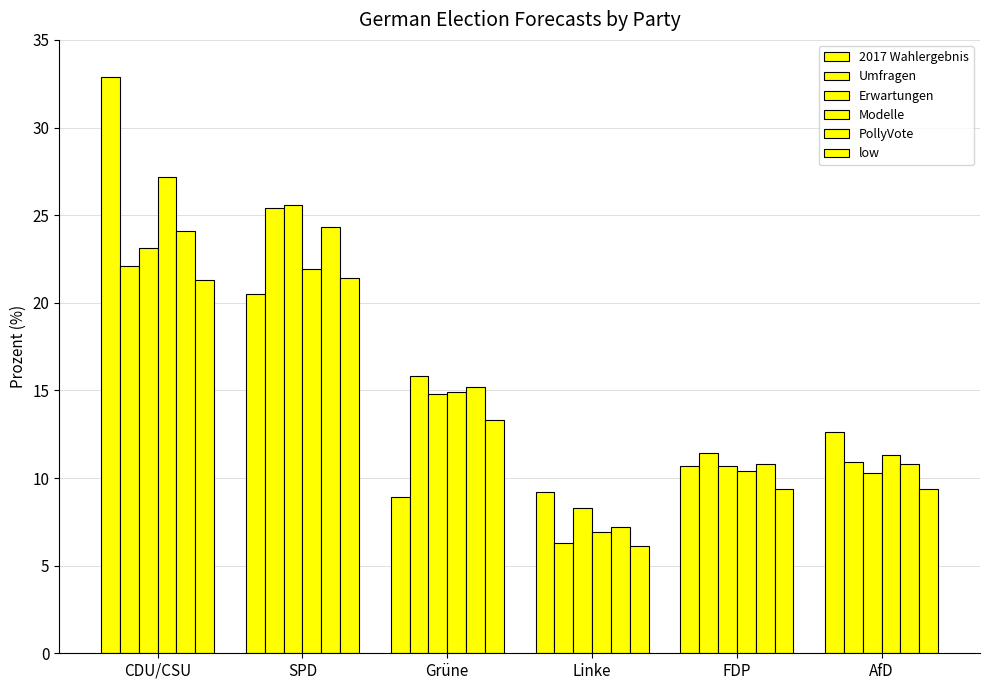

How many bars are there in each group?

6